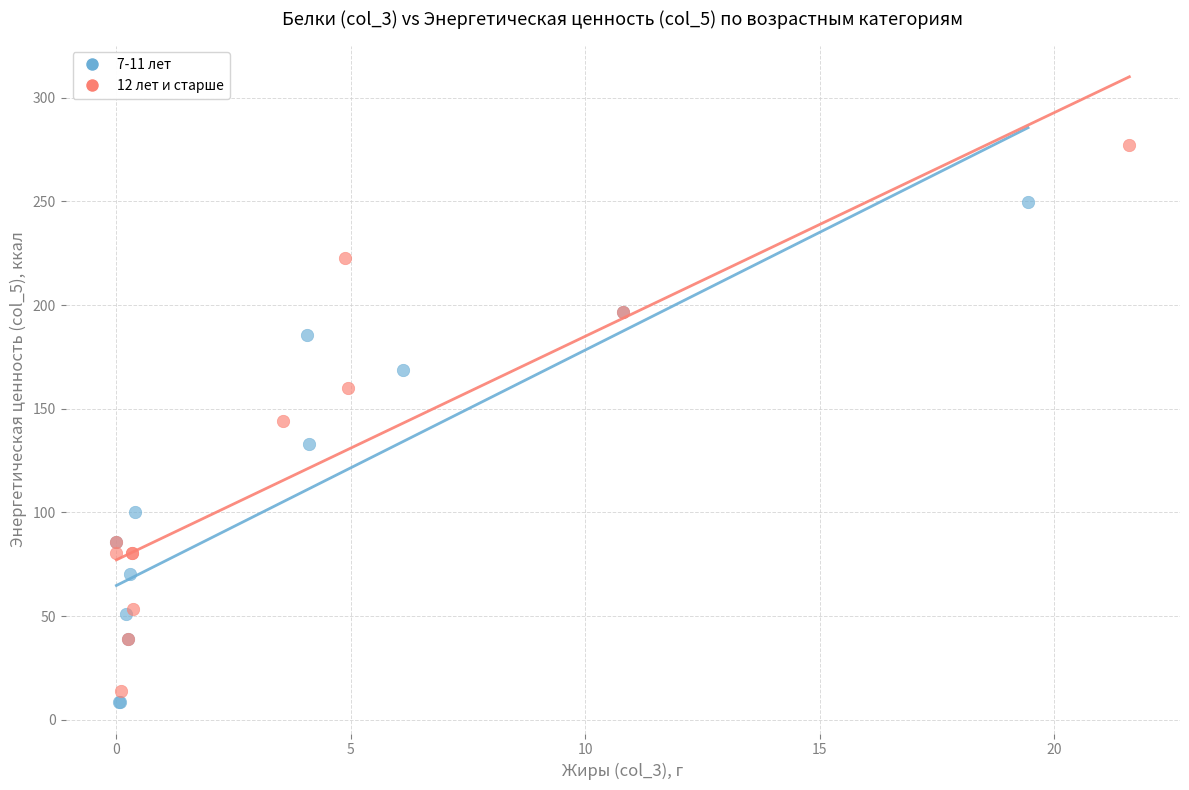

What are all the series names shown in the legend?

7-11 лет, 12 лет и старше